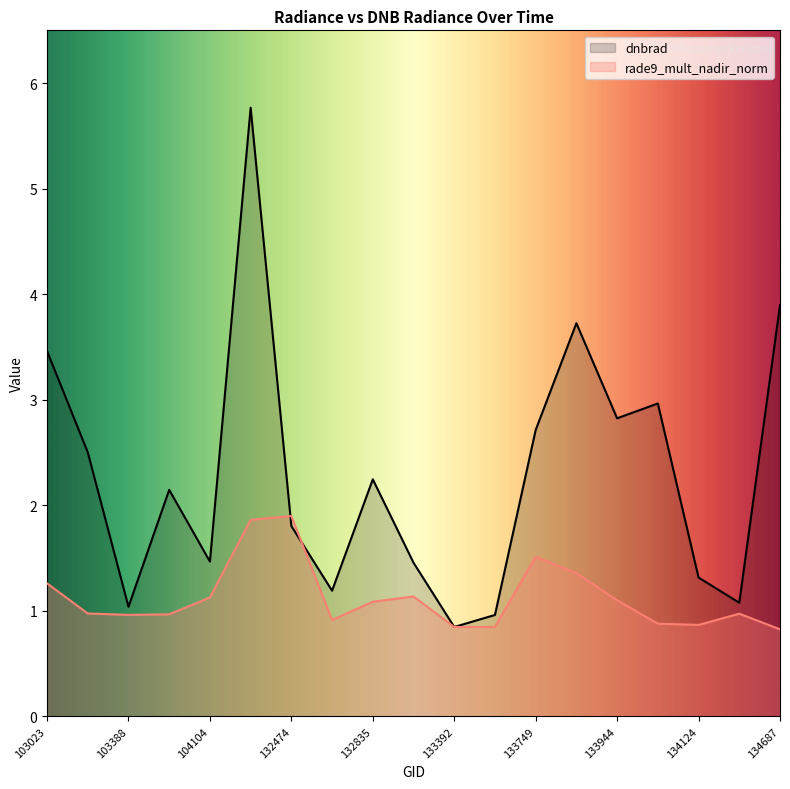

What is the maximum value for rade9_mult_nadir_norm?

1.9